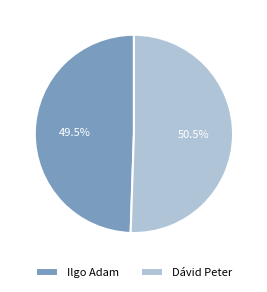

Between Dávid Peter and Ilgo Adam, which is larger?

Dávid Peter